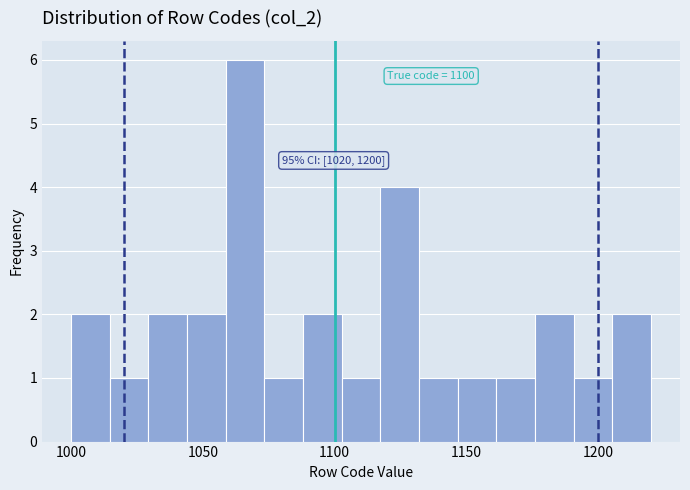

Read against the x-axis, roughly where is the centre of the tallest bar?

1065